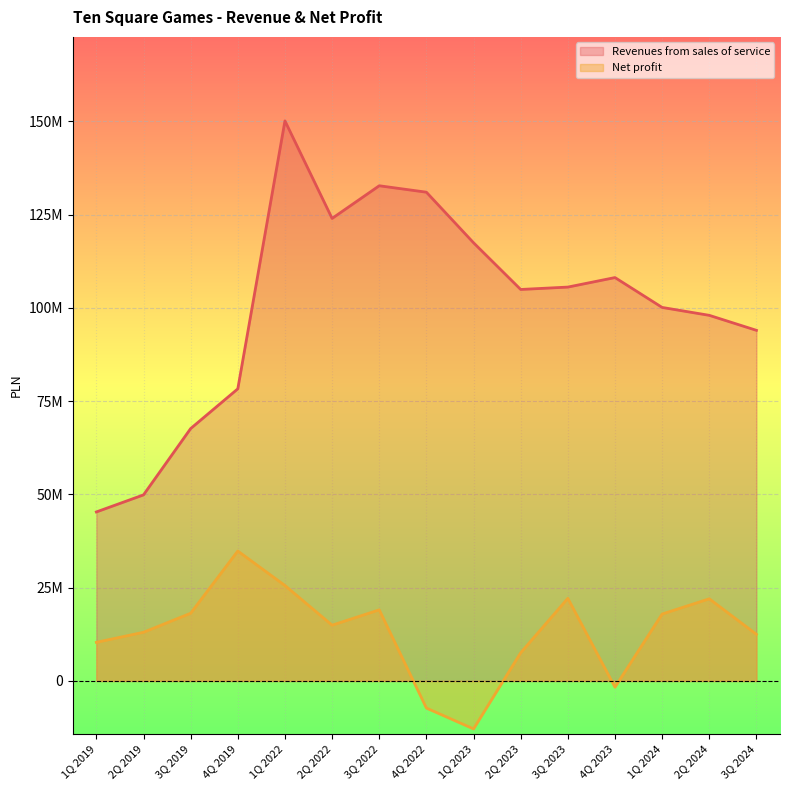

Reading right to left, extract all data points from this chart.

Revenues from sales of service: 3Q 2024=93979043	2Q 2024=97998937	1Q 2024=100118218	4Q 2023=108122375	3Q 2023=105571884	2Q 2023=104932453	1Q 2023=117449665	4Q 2022=131003924	3Q 2022=132730709	2Q 2022=123976174	1Q 2022=150112591	4Q 2019=78301356	3Q 2019=67650494	2Q 2019=49877604	1Q 2019=45303640
Net profit: 3Q 2024=12505086	2Q 2024=22023227	1Q 2024=17939960	4Q 2023=-1661639	3Q 2023=22149907	2Q 2023=7563647	1Q 2023=-12844774	4Q 2022=-7262283	3Q 2022=19062595	2Q 2022=14949803	1Q 2022=25585263	4Q 2019=34826813	3Q 2019=18149397	2Q 2019=13053598	1Q 2019=10355993